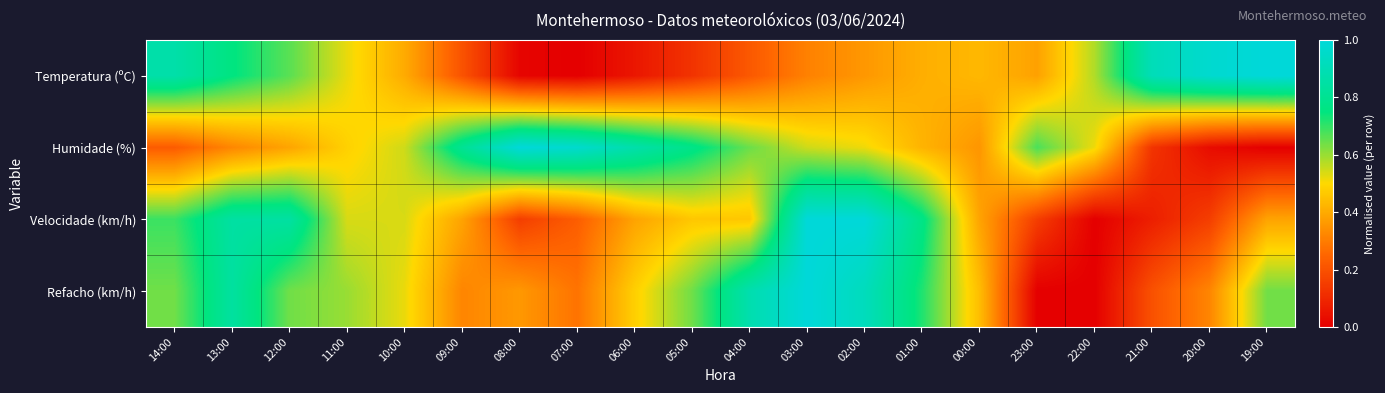

Rank the series by their maximum value, from lowest to highest.

Temperatura (ºC), Humidade (%), Velocidade (km/h), Refacho (km/h)